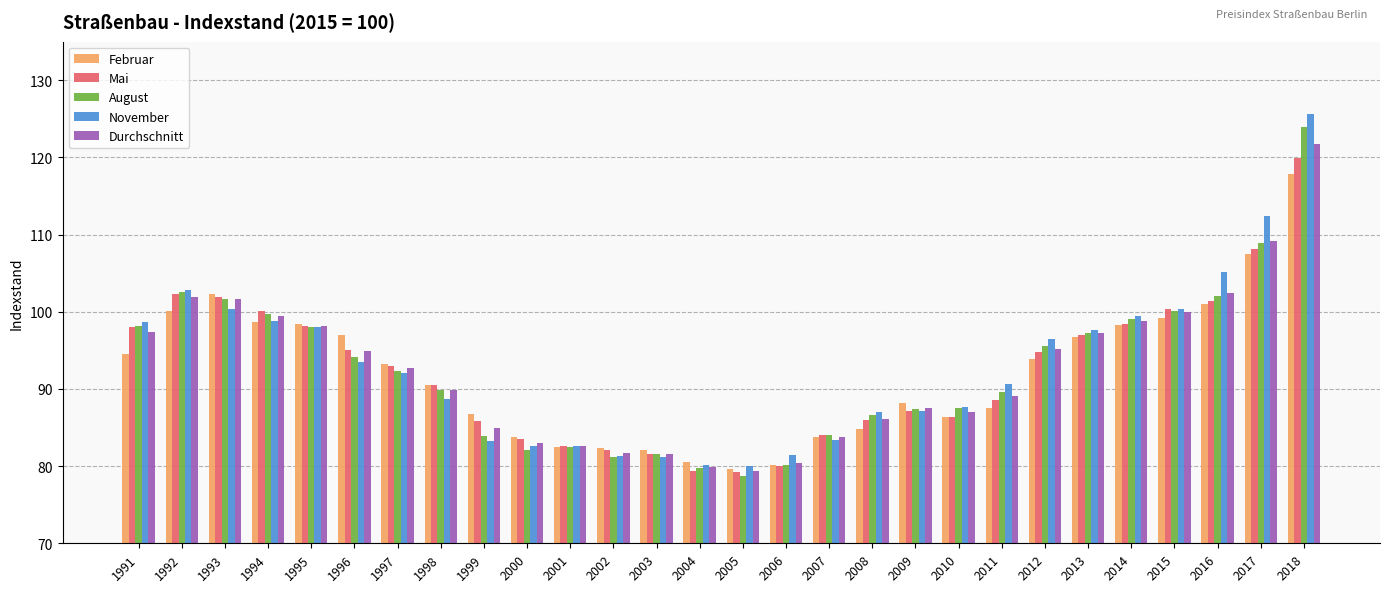

Between 1998 and 2005, which series saw the biggest shift?

Mai